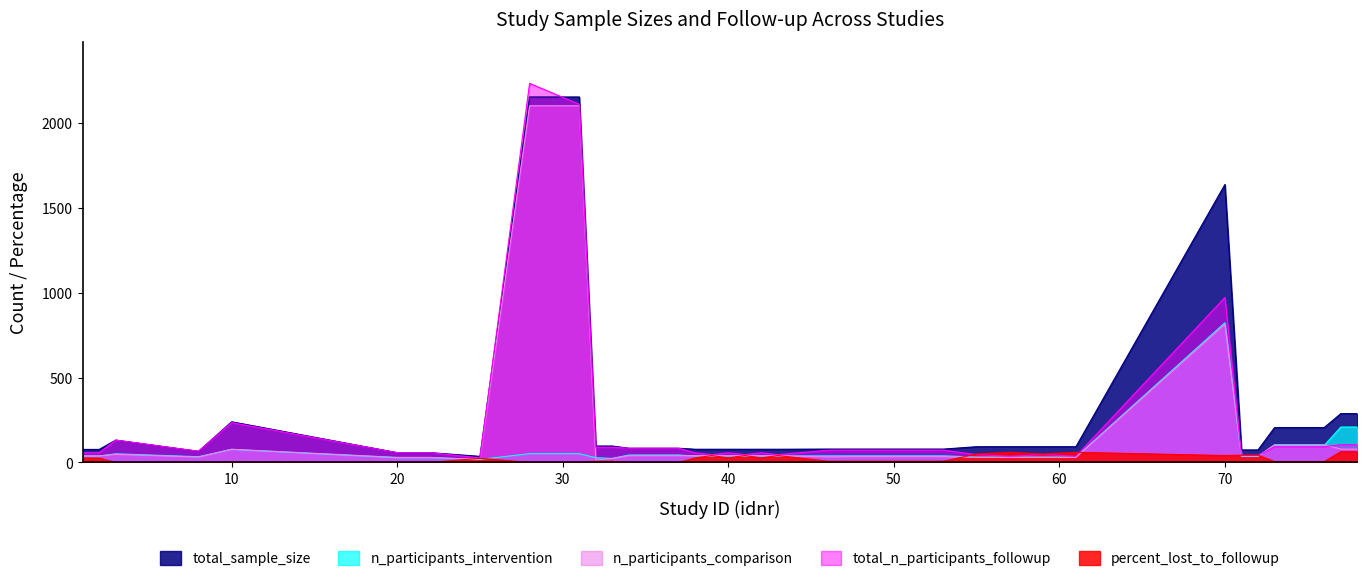

Reading left to right, extract all data points from this chart.

total_sample_size: 1=77.0	2=77.0	3=132.0	8=66.0	10=240.0	20=58.0	21=58.0	22=58.0	25=36.0	28=2155.0	31=2155.0	32=97.0	33=97.0	34=84.0	35=84.0	36=84.0	37=84.0	38=78.0	39=78.0	40=78.0	41=78.0	42=78.0	43=78.0	46=79.0	47=79.0	49=79.0	53=79.0	55=93.0	57=93.0	59=93.0	61=93.0	70=1639.0	71=74.0	72=74.0	73=206.0	74=206.0	75=206.0	76=206.0	77=288.0	78=288.0
n_participants_intervention: 1=38.0	2=38.0	3=51.0	8=34.0	10=77.0	20=28.0	21=28.0	22=28.0	25=18.0	28=52.0	31=52.0	32=28.0	33=24.0	34=44.0	35=44.0	36=44.0	37=44.0	38=38.0	39=38.0	40=38.0	41=38.0	42=38.0	43=38.0	46=39.0	47=39.0	49=39.0	53=39.0	55=32.0	57=32.0	59=32.0	61=32.0	70=824.0	71=36.0	72=36.0	73=101.0	74=101.0	75=101.0	76=101.0	77=209.0	78=209.0
n_participants_comparison: 1=39.0	2=39.0	3=48.0	8=32.0	10=78.0	20=30.0	21=30.0	22=30.0	25=18.0	28=2103.0	31=2103.0	32=14.0	33=24.0	34=40.0	35=40.0	36=40.0	37=40.0	38=40.0	39=40.0	40=40.0	41=40.0	42=40.0	43=40.0	46=33.0	47=34.0	49=34.0	53=34.0	55=30.0	57=30.0	59=30.0	61=30.0	70=815.0	71=38.0	72=38.0	73=105.0	74=105.0	75=105.0	76=105.0	77=79.0	78=79.0
total_n_participants_followup: 1=57.0	2=57.0	3=132.0	8=66.0	10=235.0	20=58.0	21=58.0	22=58.0	25=27.0	28=2235.0	31=2112.0	32=90.0	33=90.0	34=84.0	35=84.0	36=84.0	37=84.0	38=57.0	39=46.0	40=57.0	41=46.0	42=57.0	43=46.0	46=72.0	47=73.0	49=73.0	53=73.0	55=46.0	57=37.0	59=46.0	61=37.0	70=973.0	71=42.0	72=42.0	73=93.0	74=93.0	75=93.0	76=93.0	77=105.0	78=105.0
percent_lost_to_followup: 1=26.0	2=26.0	3=0.0	8=0.0	10=2.0	20=0.0	21=0.0	22=0.0	25=25.0	28=0.0	31=0.0	32=7.2	33=7.2	34=0.0	35=0.0	36=0.0	37=0.0	38=27.0	39=41.0	40=27.0	41=41.0	42=27.0	43=41.0	46=7.6	47=7.6	49=7.6	53=7.6	55=50.0	57=60.0	59=50.0	61=60.0	70=41.0	71=43.2	72=43.2	73=5.8	74=5.8	75=5.8	76=5.8	77=63.5	78=63.5